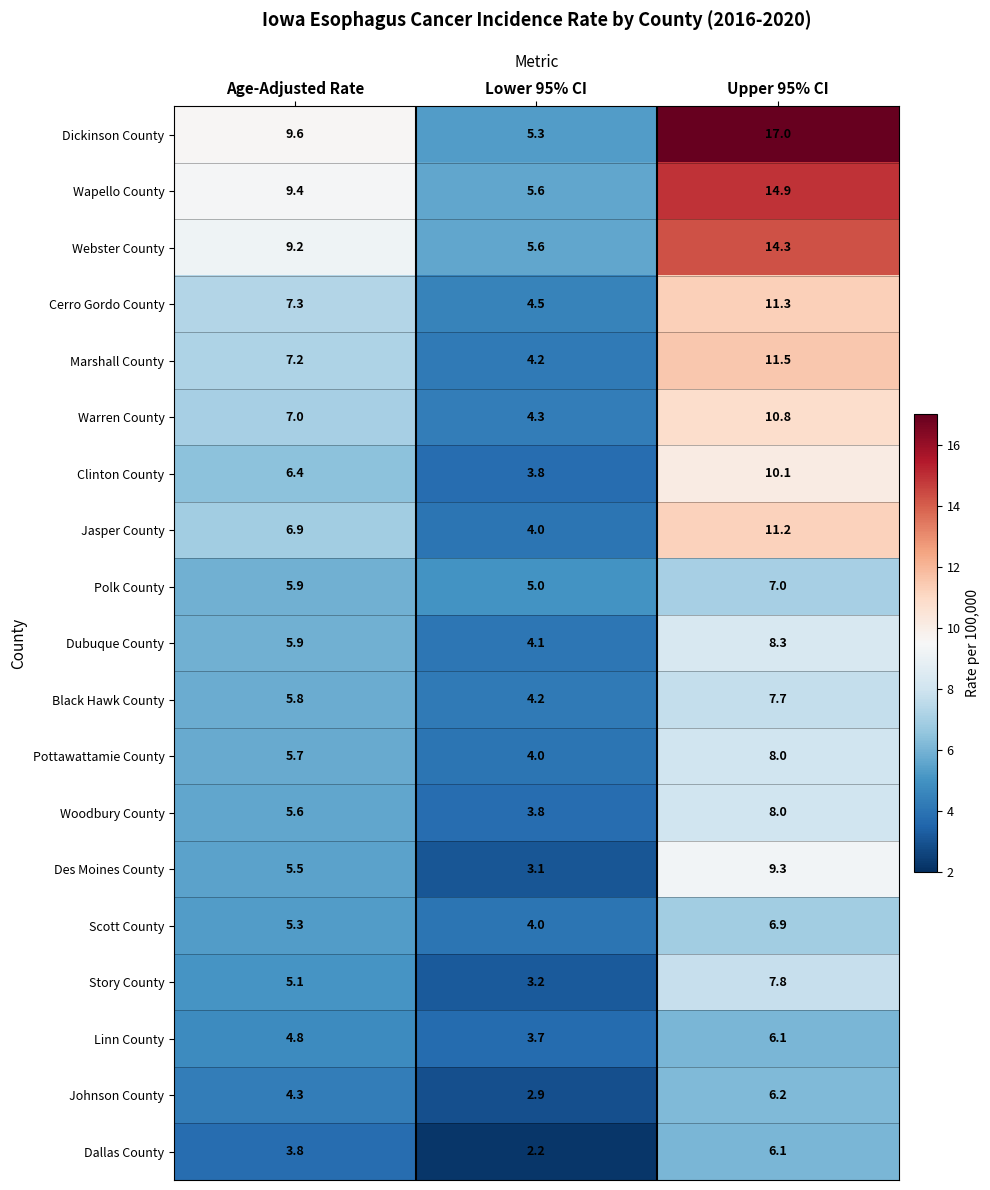

What is the approximate value of Johnson County at Upper 95% CI?

6.2